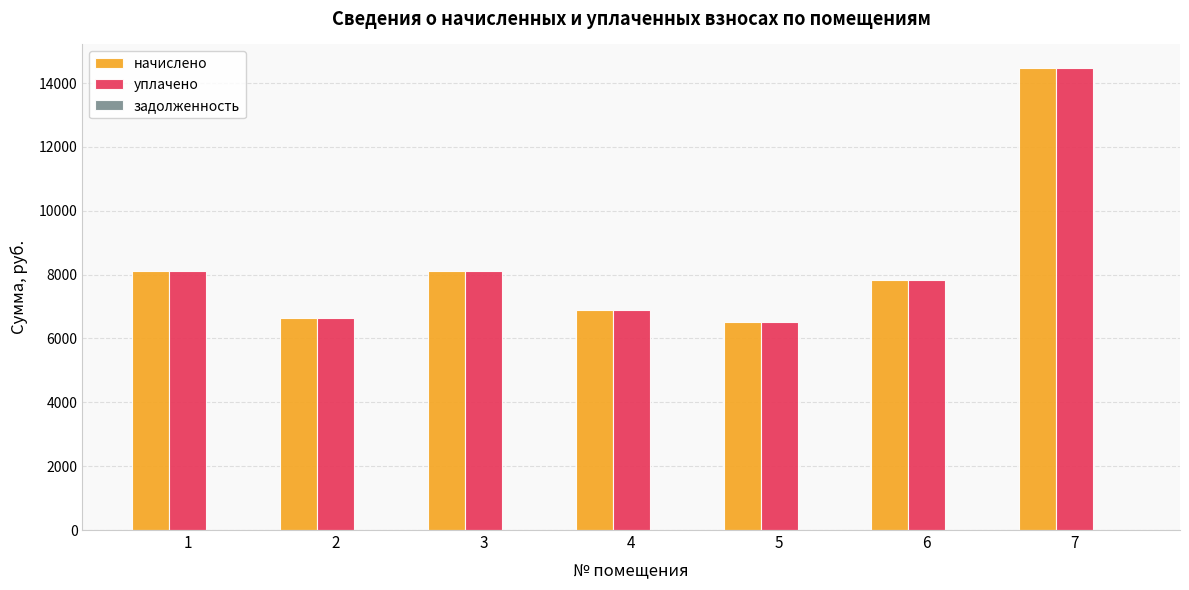

Is the value of начислено at 2 greater than the value of уплачено at 6?

No